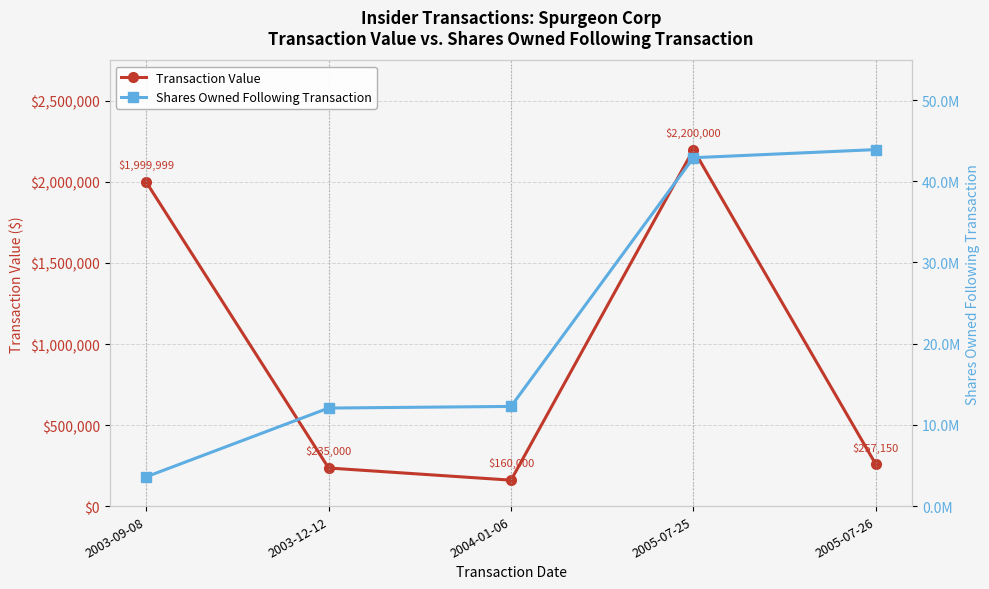

Reading left to right, list all the values displayed in this chart.

Transaction Value: 2003-09-08=1999999	2003-12-12=235000	2004-01-06=160000	2005-07-25=2200000	2005-07-26=257150
Shares Owned Following Transaction: 2003-09-08=3601944	2003-12-12=12071425	2004-01-06=12271425	2005-07-25=42898179	2005-07-26=43898179